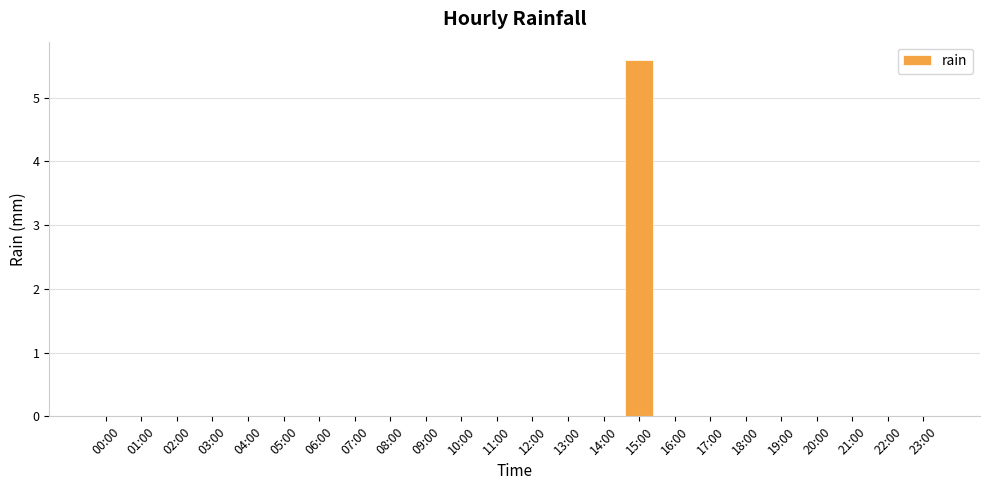

Is it true that the value at 08:00 is 0.0?

True